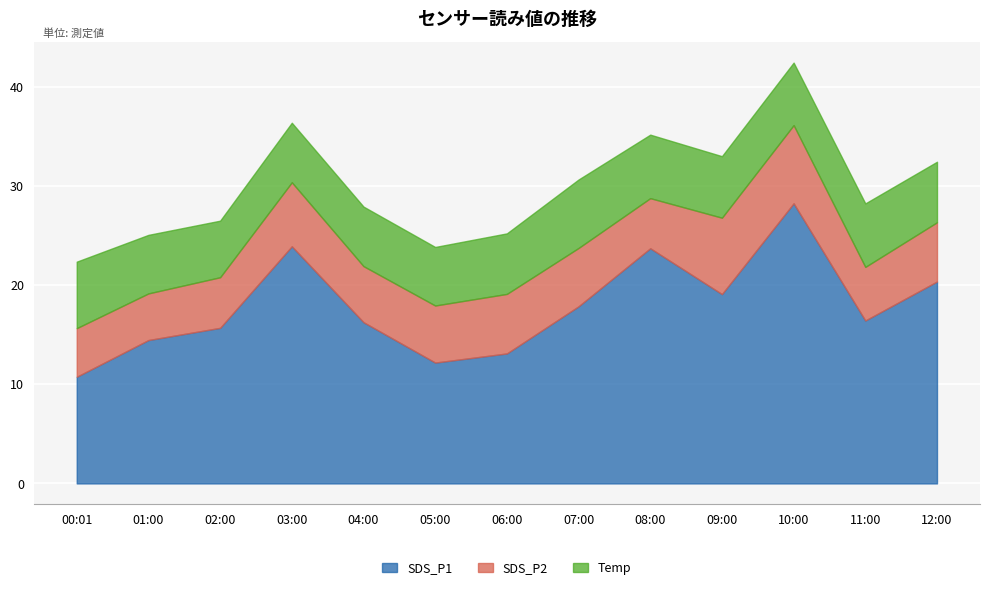

Where is Temp nearest to the value 6?

03:00